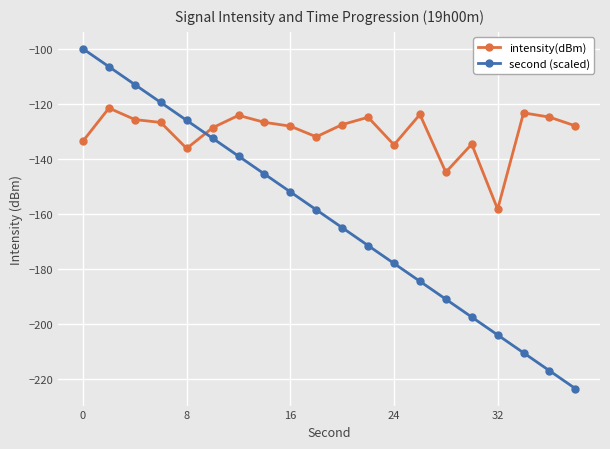

How many data points in second (scaled) are less than -158?

11